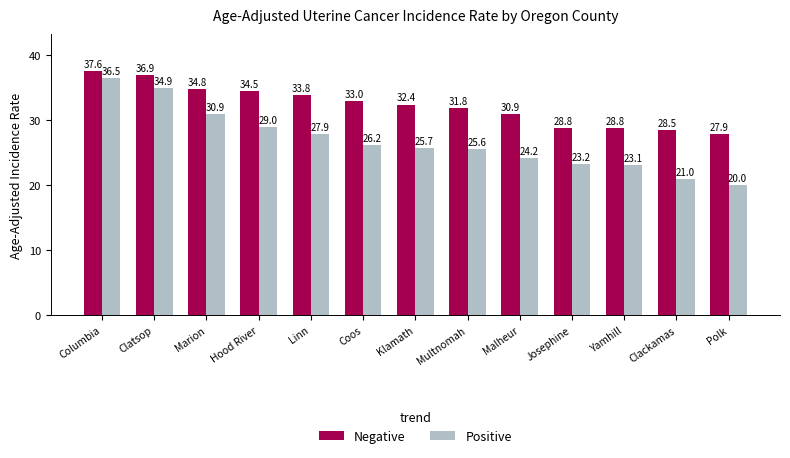

Which series has the widest spread of values?

Positive